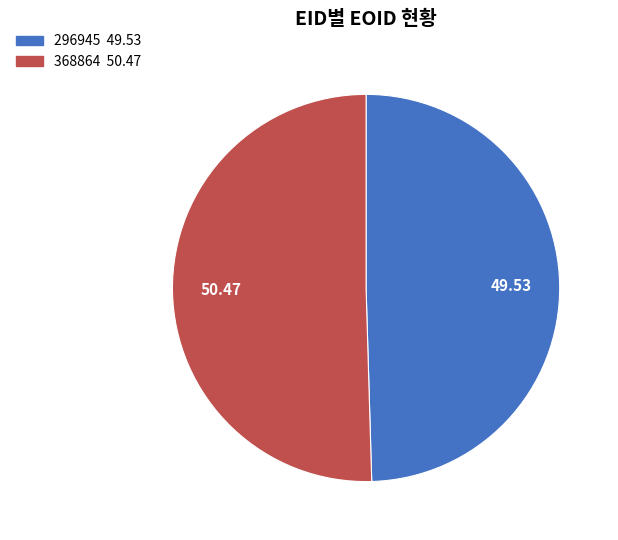

Do 368864 and 296945 together represent more than half of the pie?

Yes